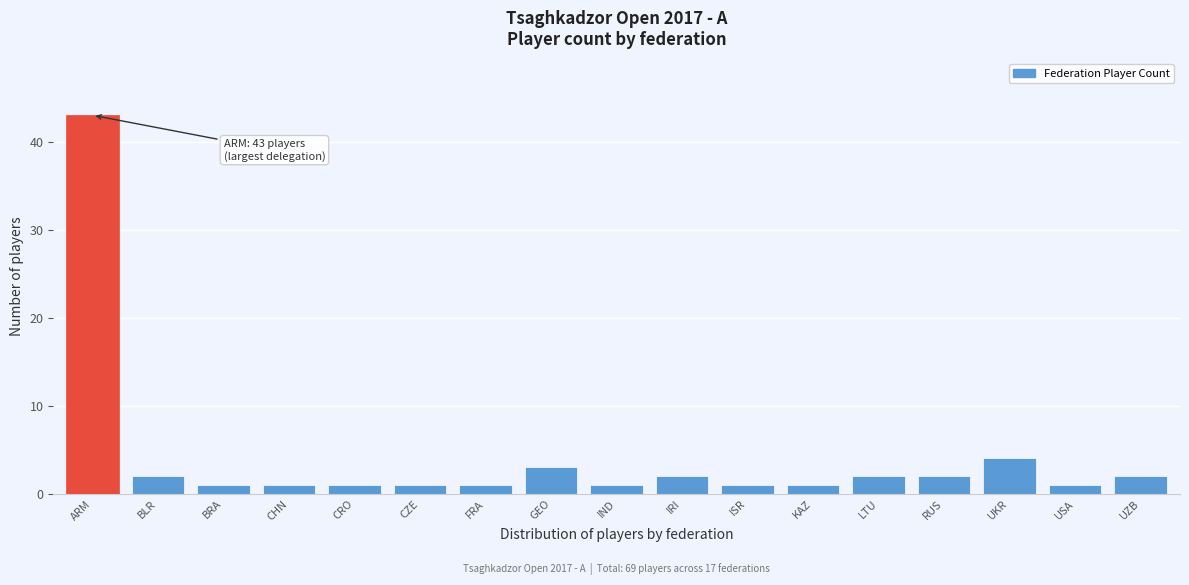

Reading left to right, extract all data points from this chart.

43	2	1	1	1	1	1	3	1	2	1	1	2	2	4	1	2